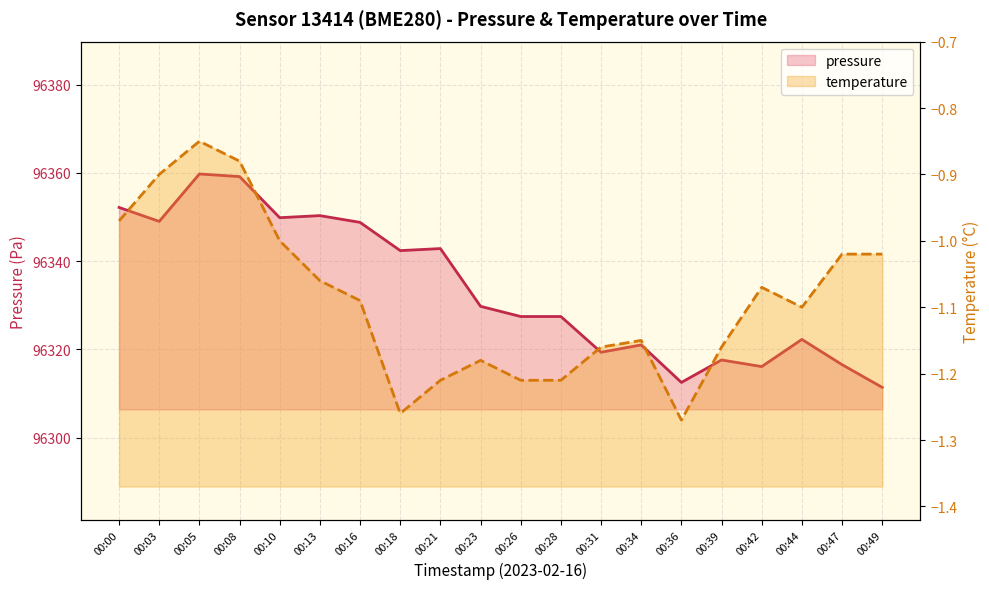

How many lines are shown in the chart?

2